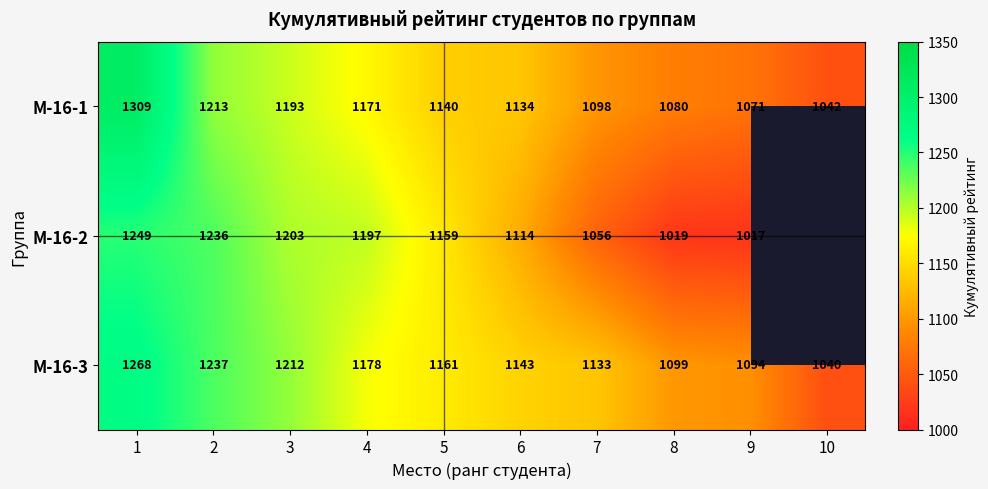

At 5, list the series in order from smallest to largest.

М-16-1, М-16-2, М-16-3